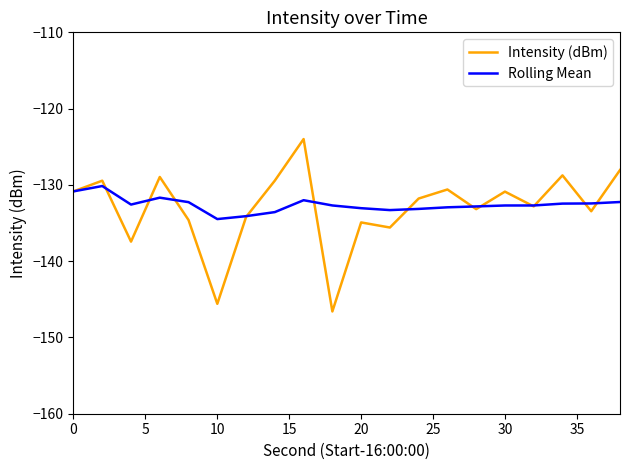

What is the average value of the Rolling Mean series?

-132.6